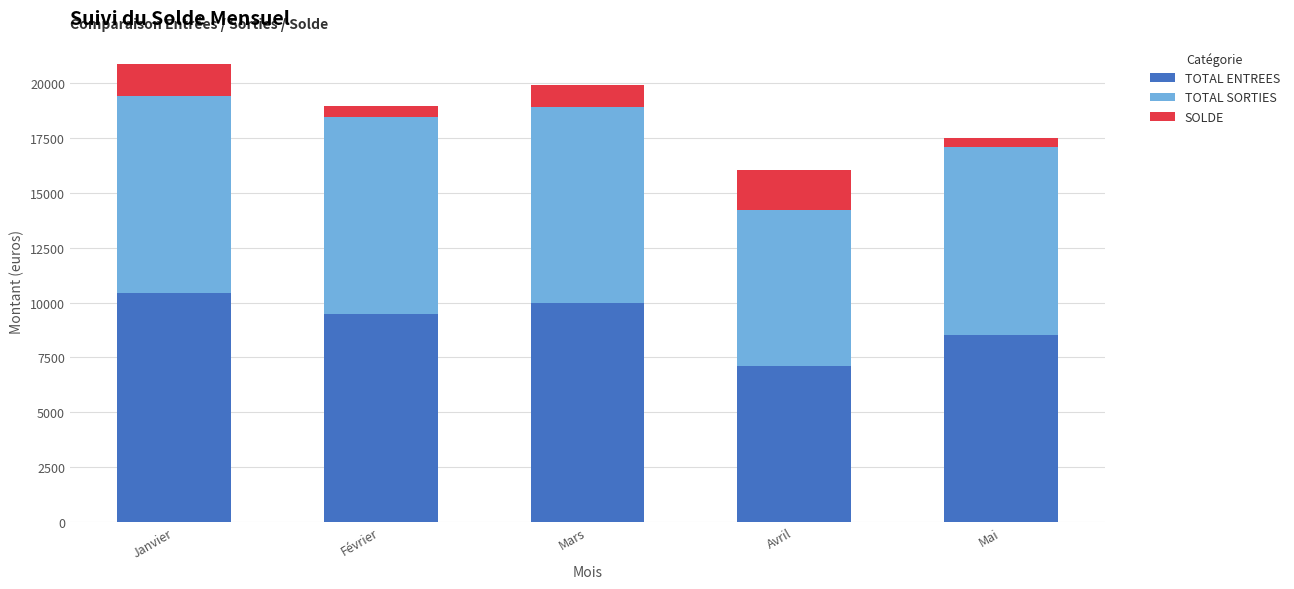

Is it true that TOTAL ENTREES equals 2674.3 at Février?

False